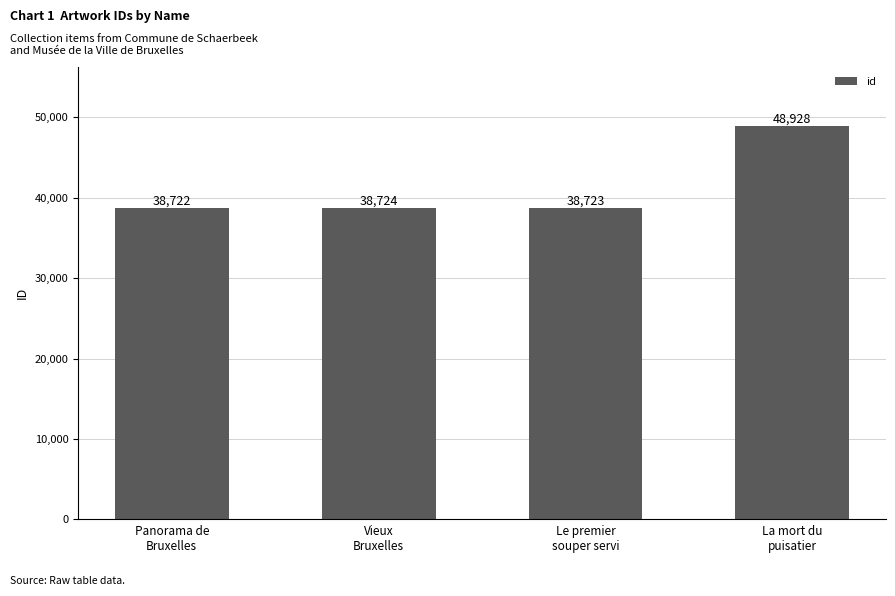

How many values are below 38724?

2